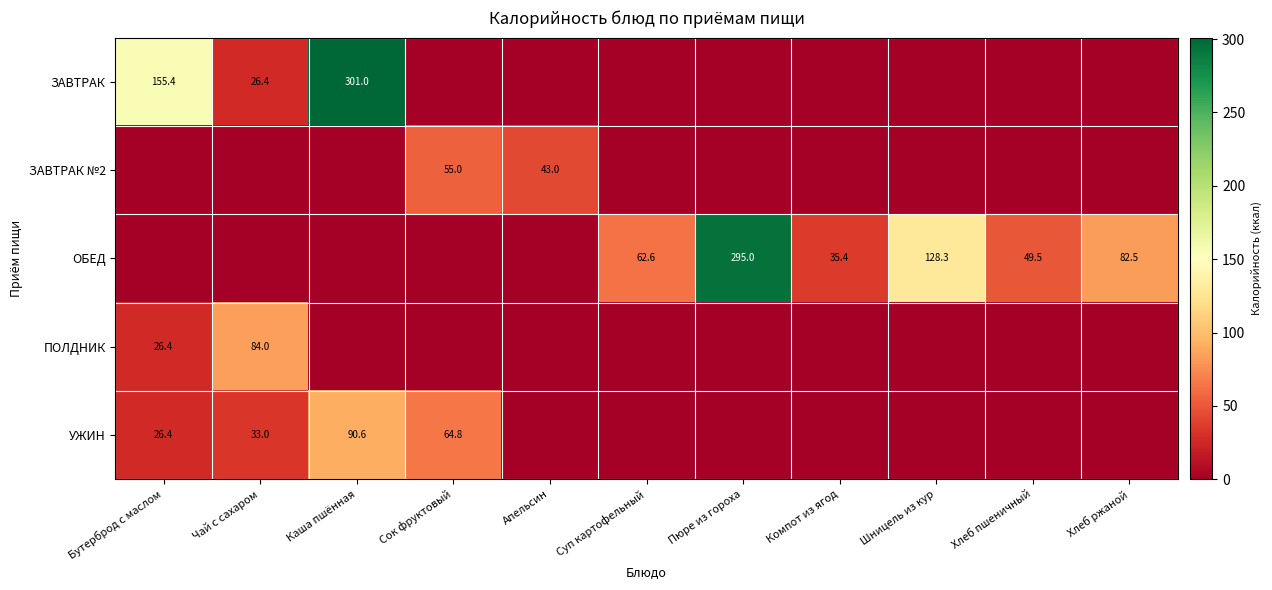

At how many categories does at least one series exceed 20?

11